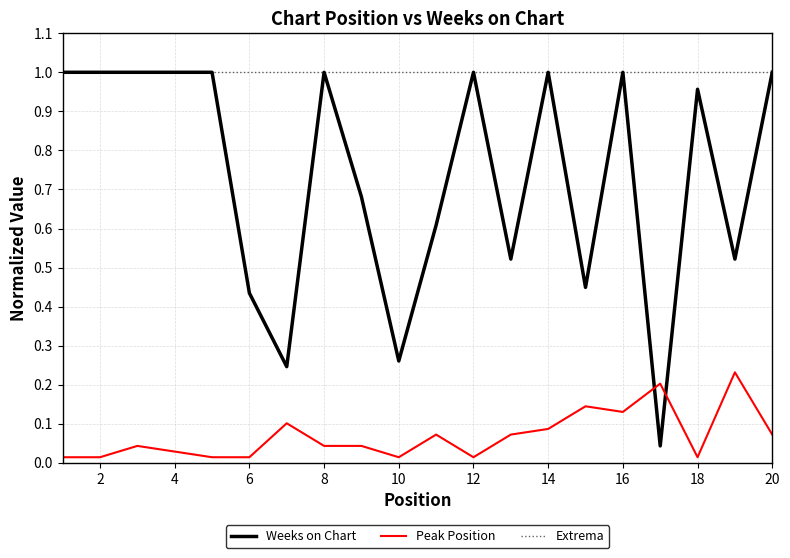

Rank the categories by Peak Position value from lowest to highest.

1, 2, 5, 6, 10, 12, 18, 4, 3, 8, 9, 11, 13, 20, 14, 7, 16, 15, 17, 19